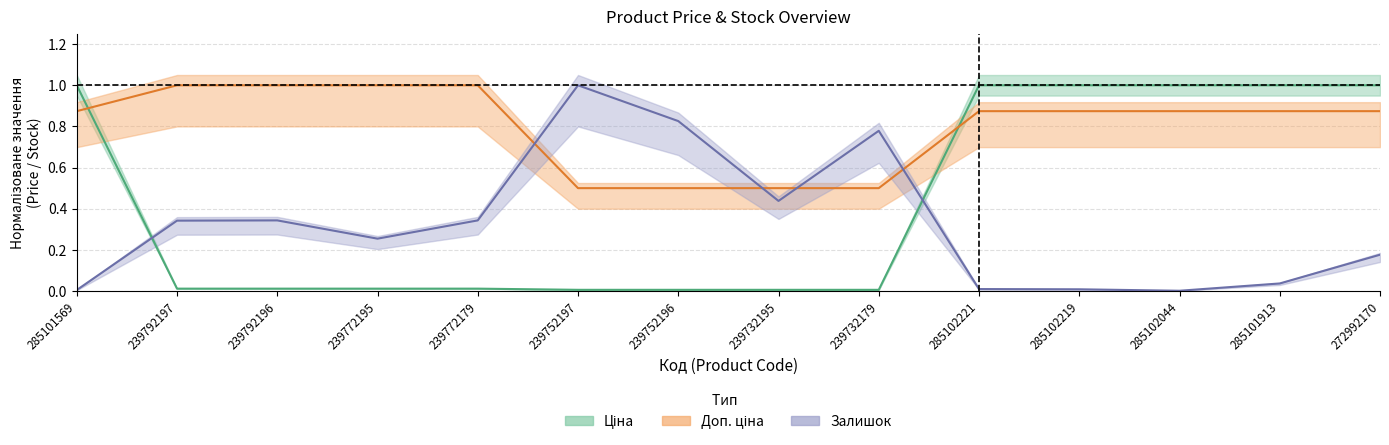

Which series has the widest spread of values?

Залишок